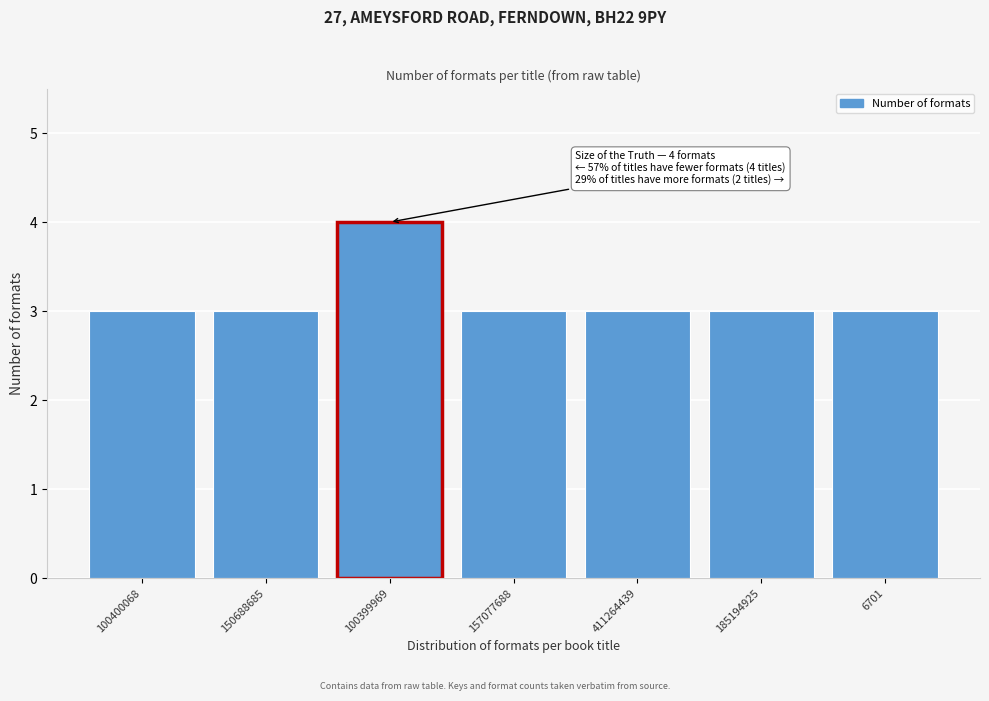

Reading right to left, transcribe all the data shown in this chart.

6701=3	185194925=3	411264439=3	157077688=3	100399969=4	150688685=3	100400068=3